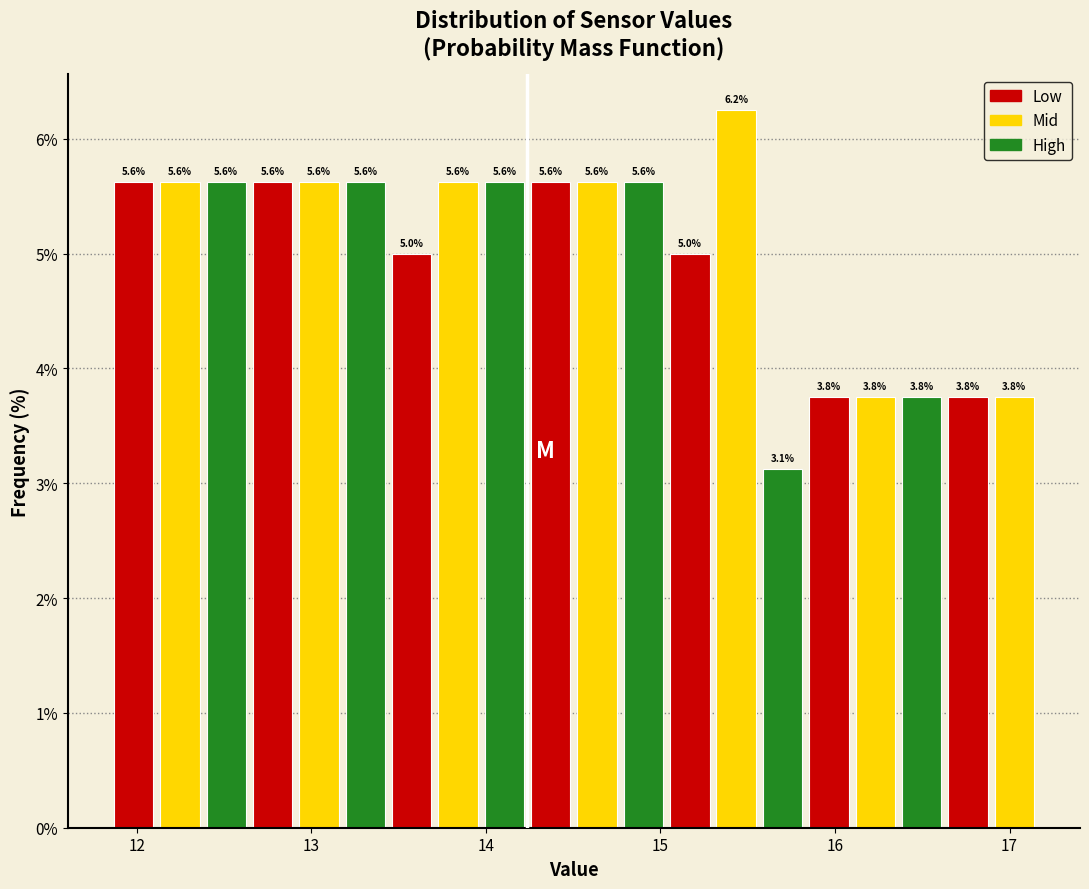

Read against the x-axis, roughly where is the centre of the tallest bar?

15.4